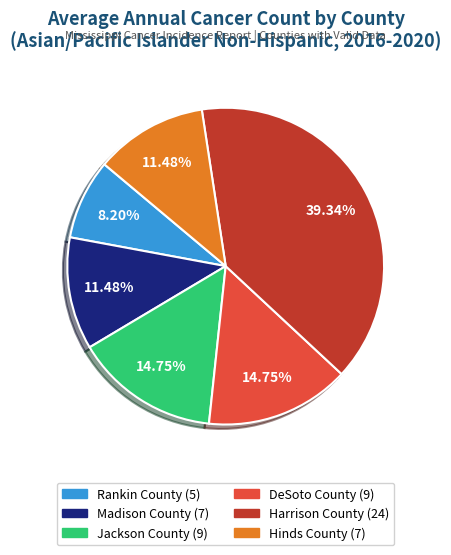

To the nearest percent, what portion does Harrison County represent?

39%